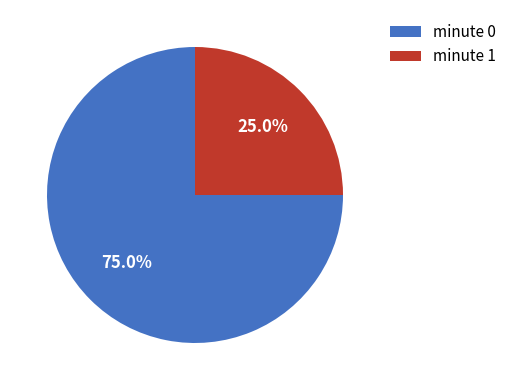

Combined, do minute 1 and minute 0 account for over 50%?

Yes